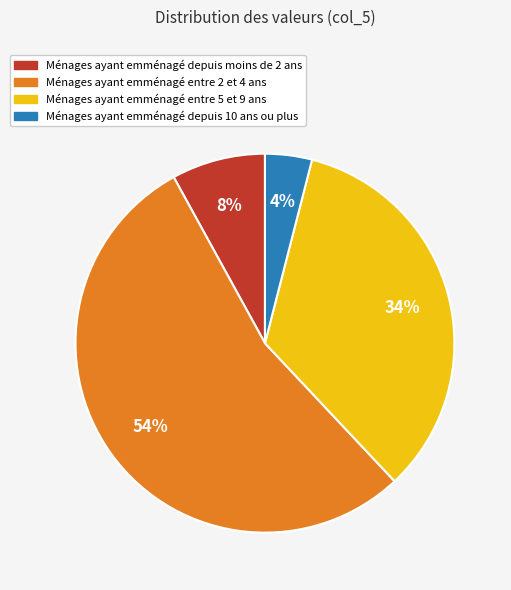

Rank the categories by value from highest to lowest.

Ménages ayant emménagé entre 2 et 4 ans, Ménages ayant emménagé entre 5 et 9 ans, Ménages ayant emménagé depuis moins de 2 ans, Ménages ayant emménagé depuis 10 ans ou plus